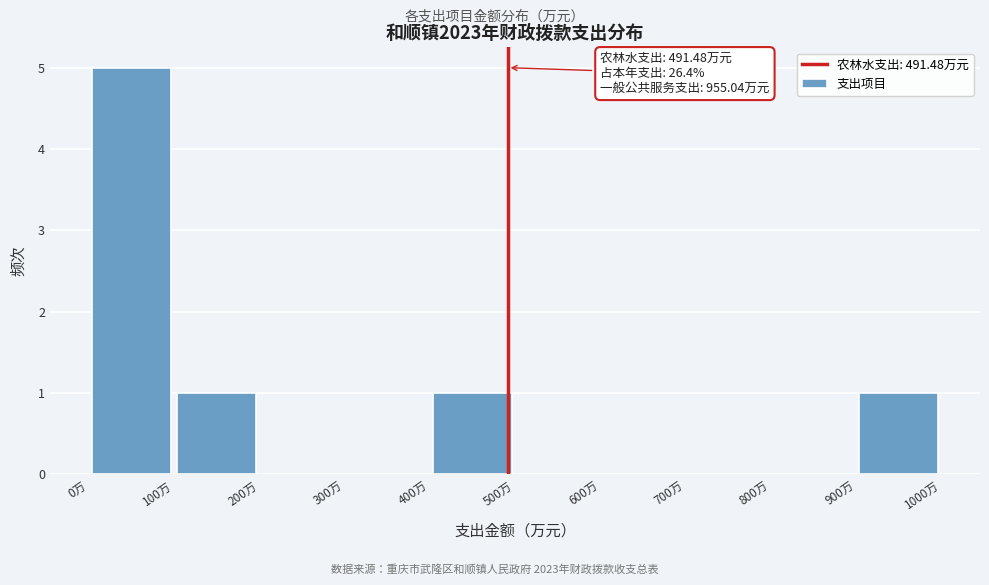

Which range on the x-axis has the tallest bar?

0 to 100